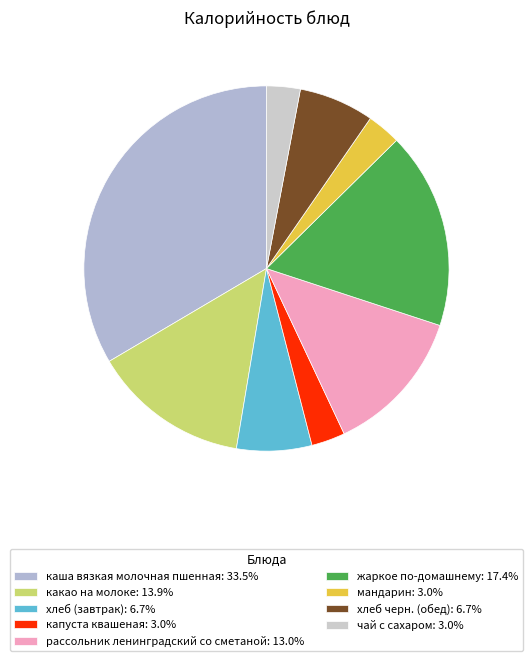

To the nearest percent, what portion does чай с сахаром represent?

3%